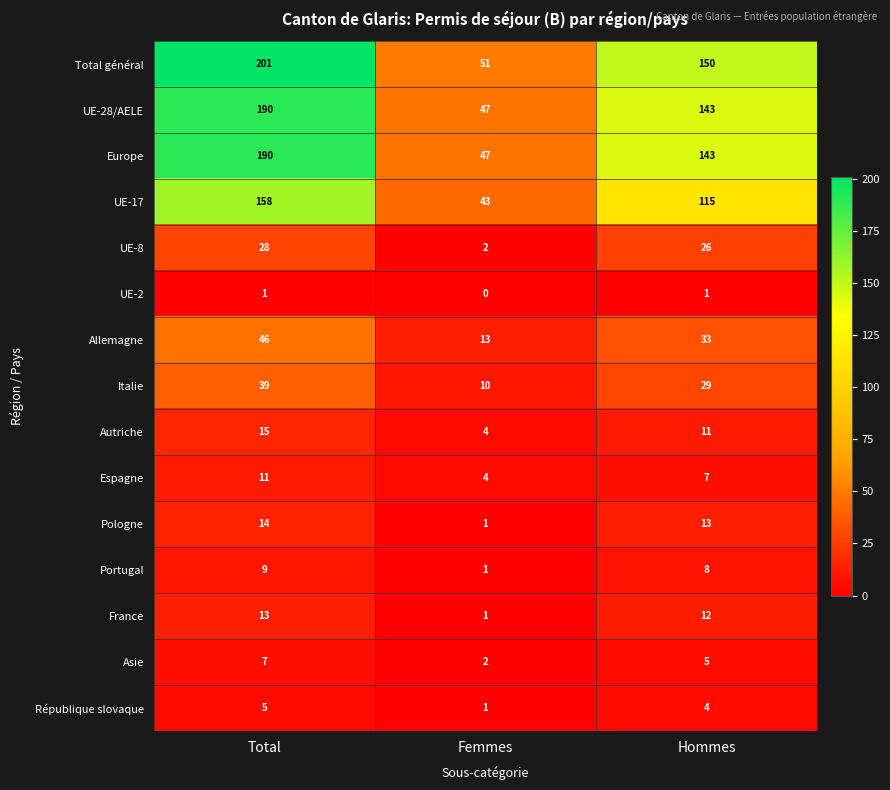

True or false: France has a value of 12 at Hommes.

True